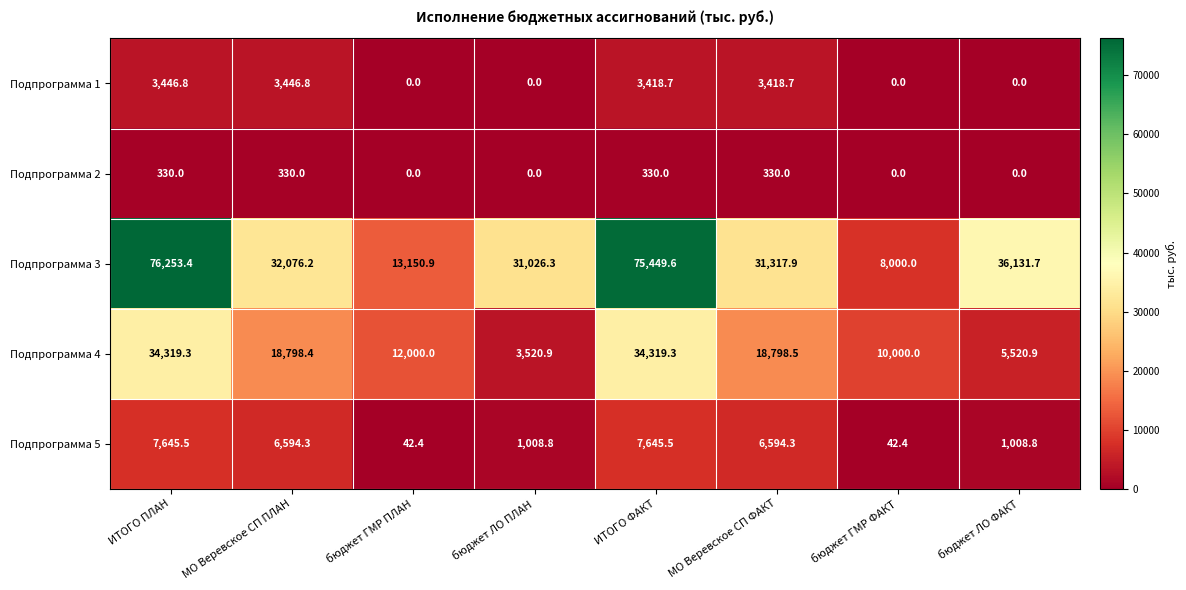

What is the spread (max minus min) of values at бюджет ЛО ПЛАН?

31026.3